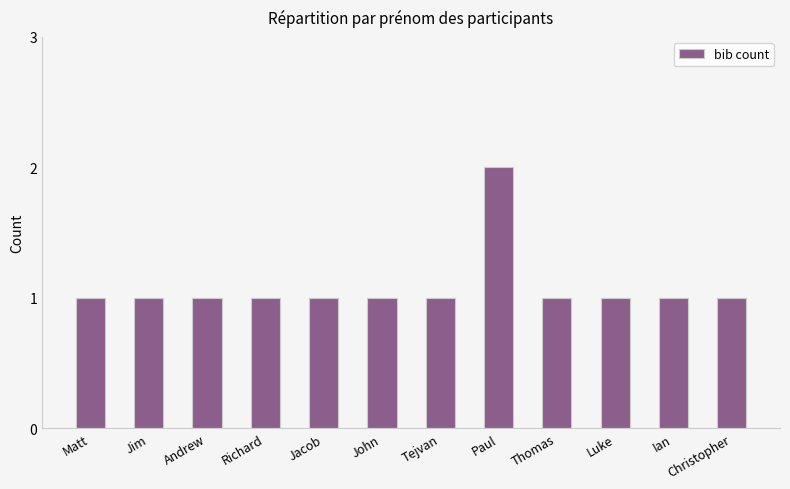

True or false: the data shows 0 at Luke.

False